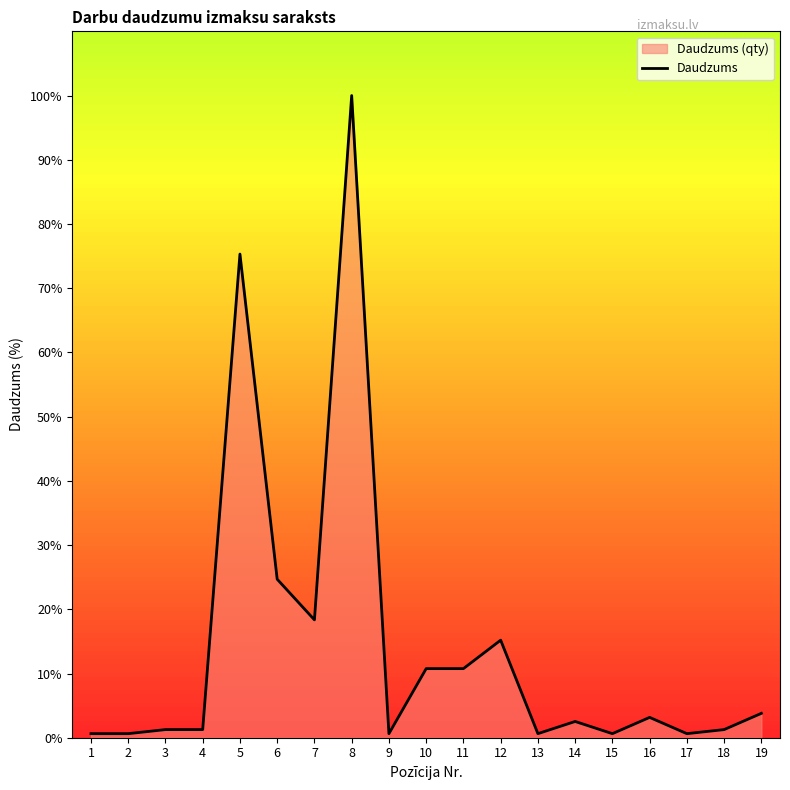

What value does the data have at 5?

75.3